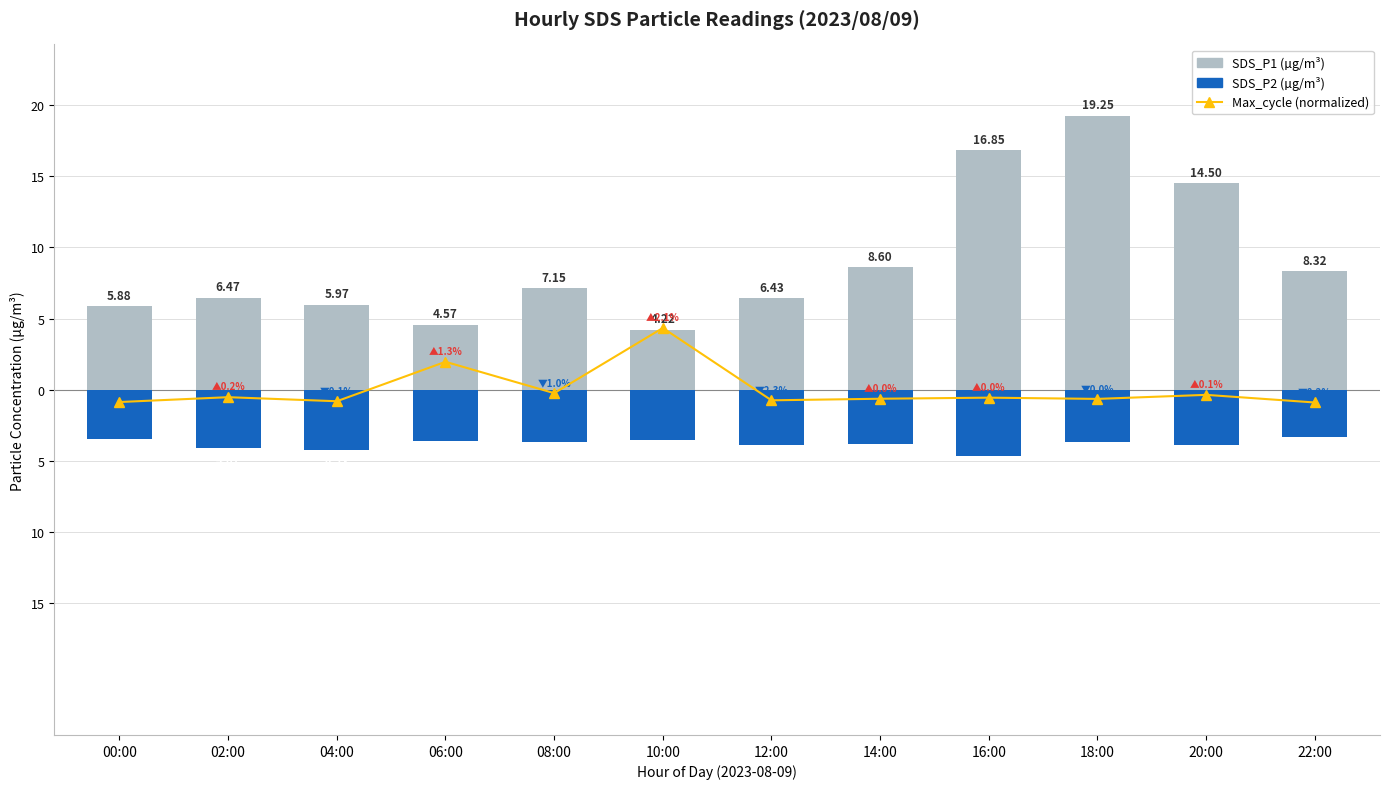

What is the difference between the second highest and minimum values in the Max_cycle (normalized) series?

2.9